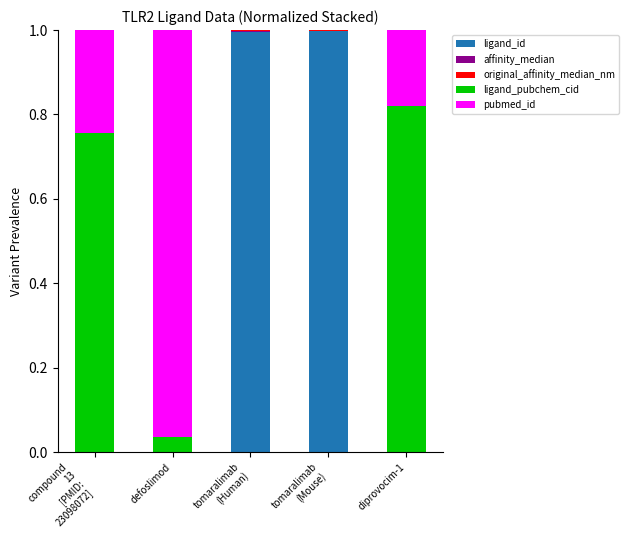

Between diprovocim-1 and compound
13
[PMID:
23098072], which is larger?

compound
13
[PMID:
23098072]